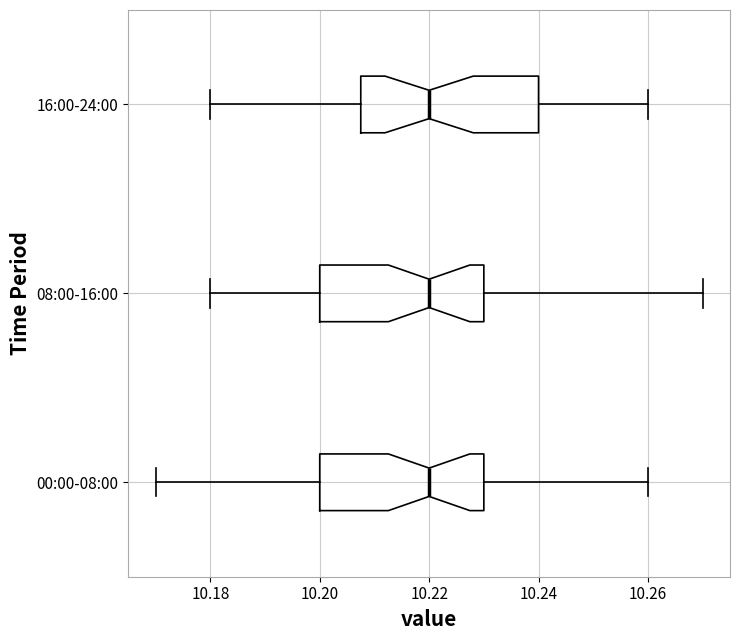

Reading bottom to top, read every box against the x-axis: the position of its median line, the range the box covers, and the ends of its whiskers. The values are not printed on the chart, so give them approximately, as read against the axis.

00:00-08:00: median 10.220, box 10.200 to 10.230, whiskers 10.170 to 10.260
08:00-16:00: median 10.220, box 10.200 to 10.230, whiskers 10.180 to 10.270
16:00-24:00: median 10.220, box 10.208 to 10.240, whiskers 10.180 to 10.260